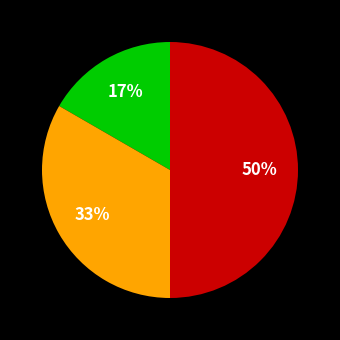

To the nearest percent, what is the difference between the largest and smallest slice percentages?

33%